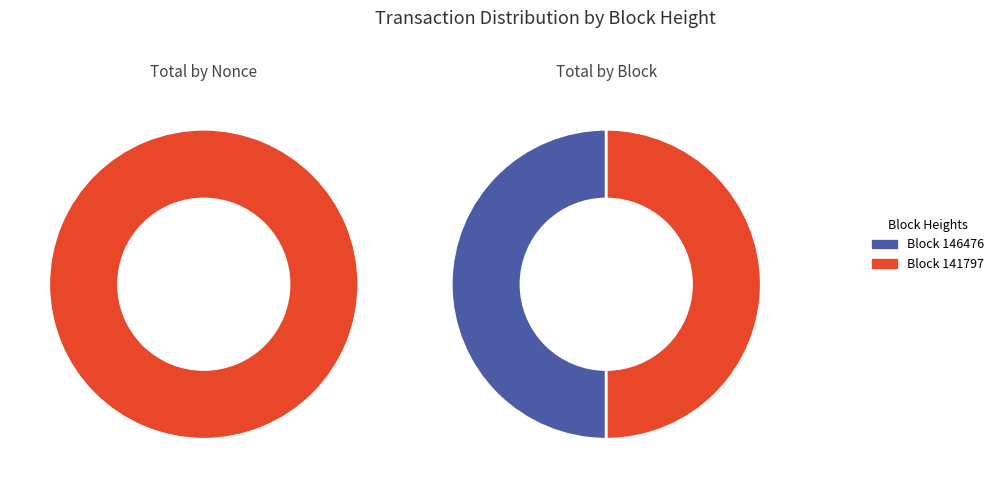

Is there any slice that represents more than half of the pie?

Yes